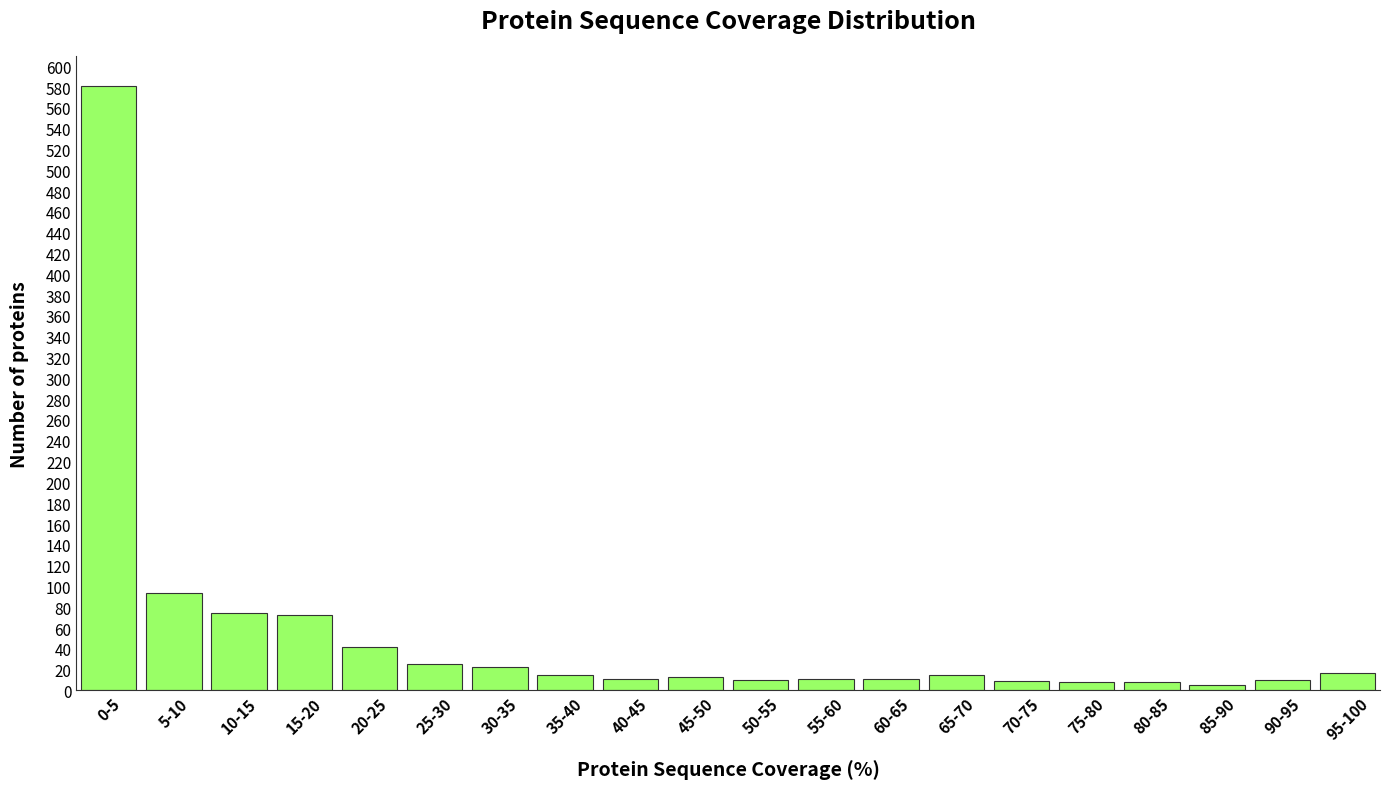

What is the label of the 1st bar from the left?

0-5